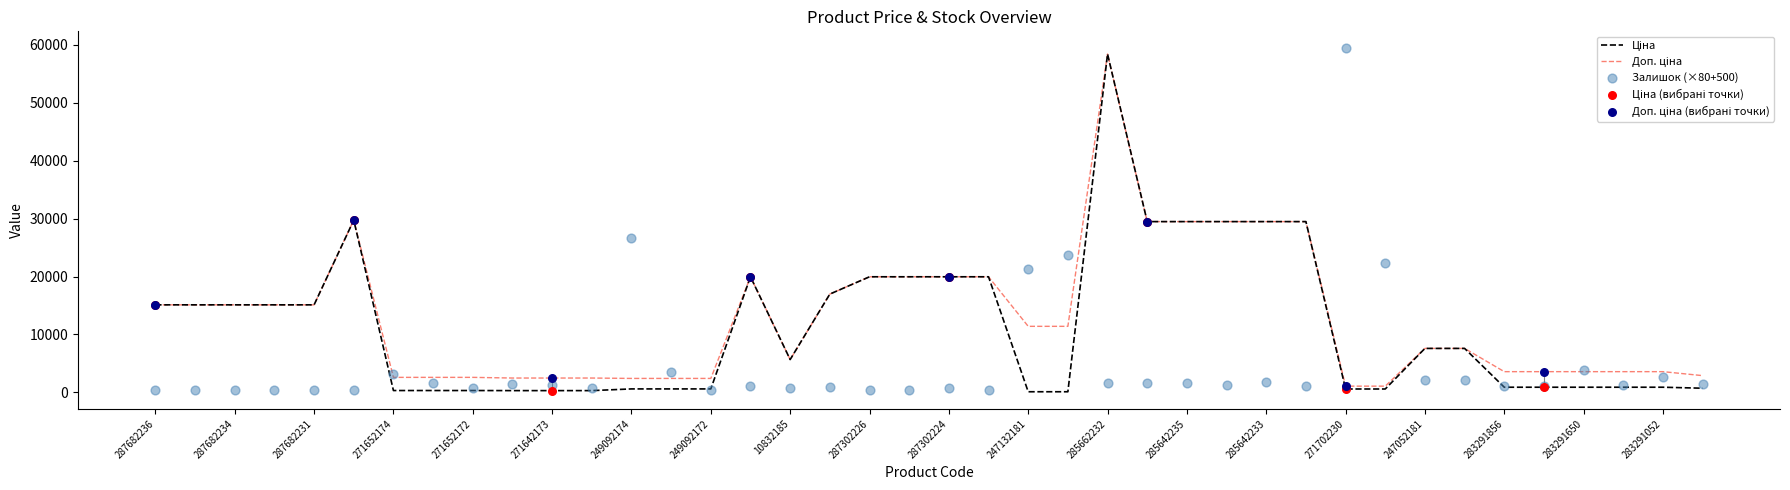

Which series has the largest Y range (max minus min)?

Залишок